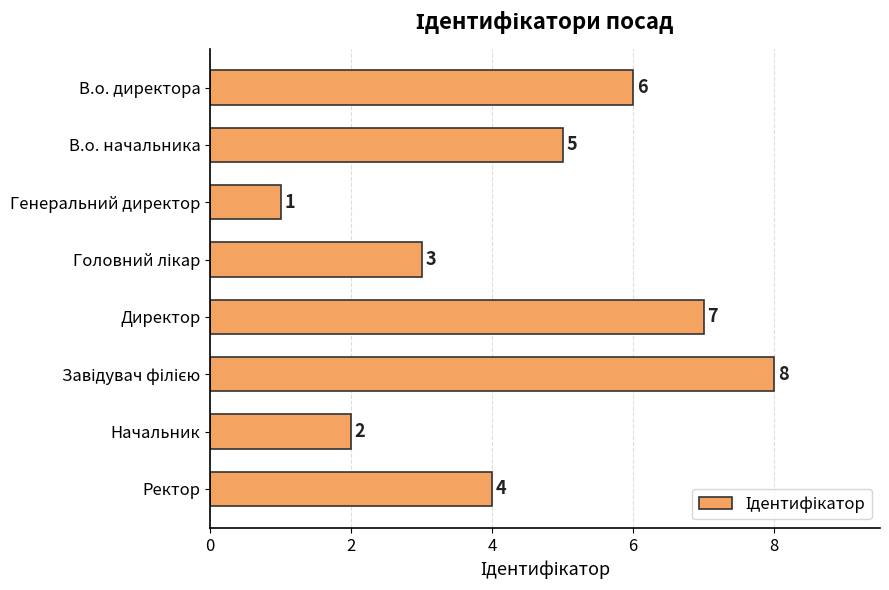

What position from the bottom is Начальник?

2